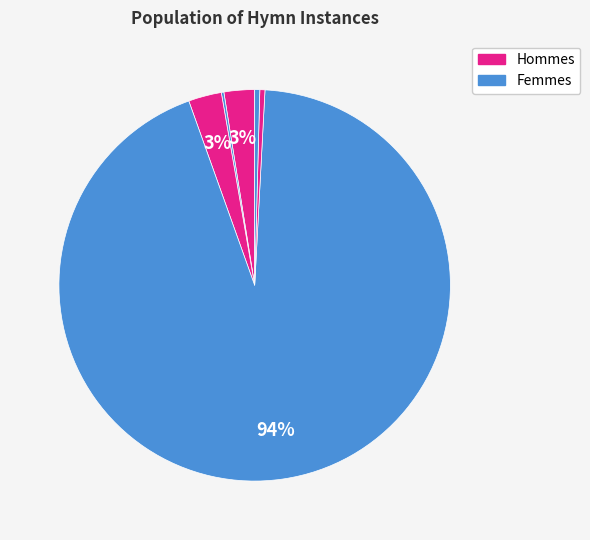

To the nearest percent, what is the average slice percentage?

17%